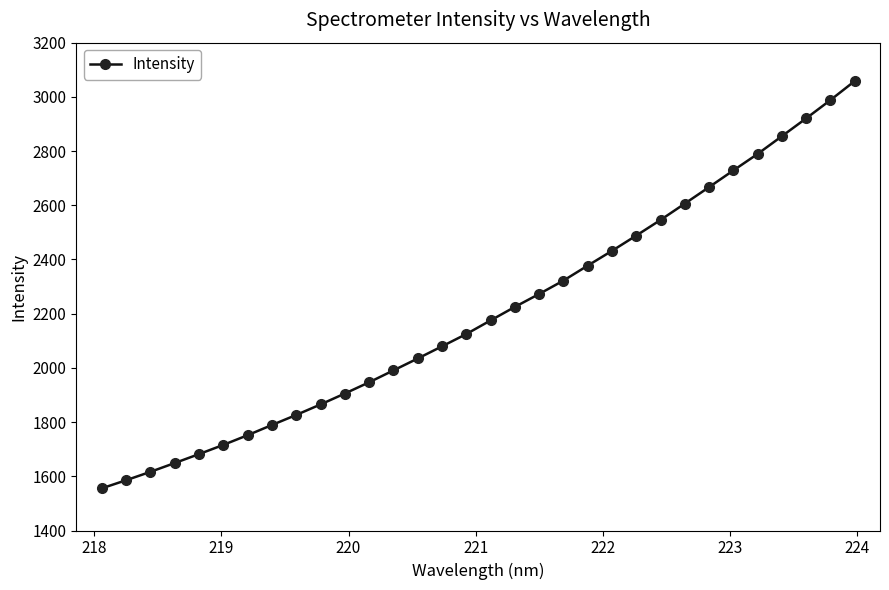

What is the maximum value shown in the chart?

3057.9